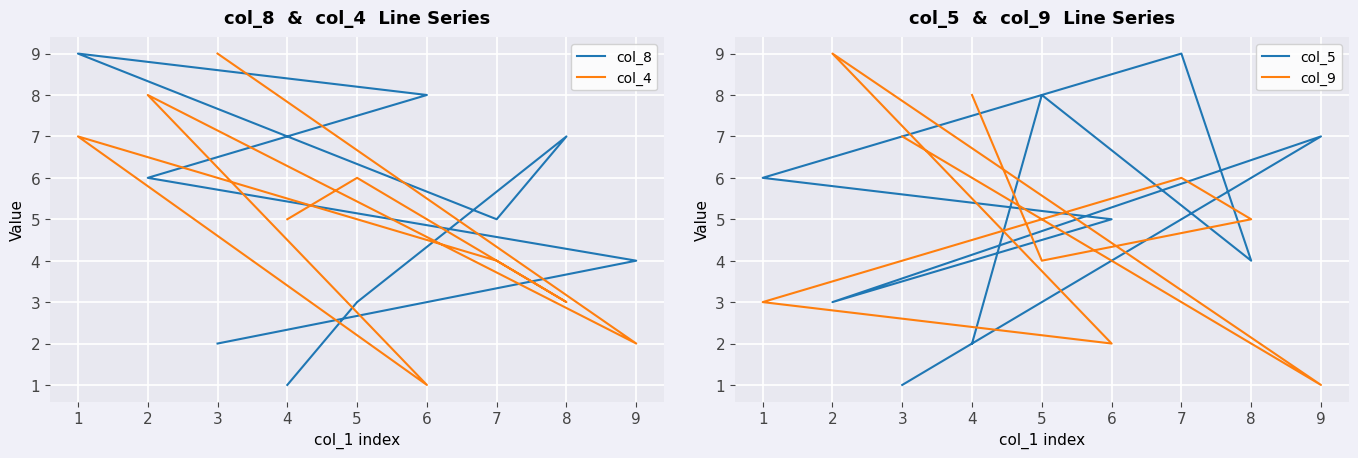

How many interior local valleys does the col_4 series have?

3